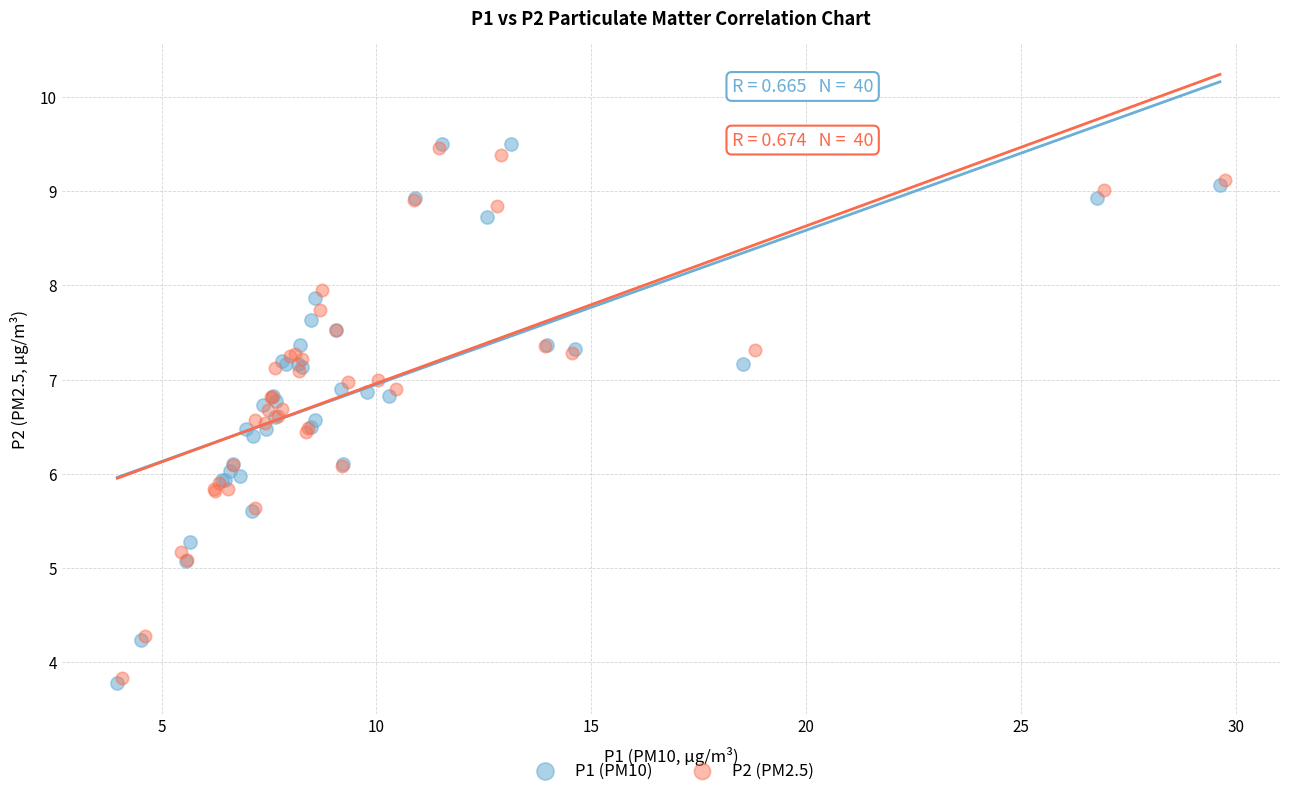

Which series has the largest Y range (max minus min)?

P1 (PM10)